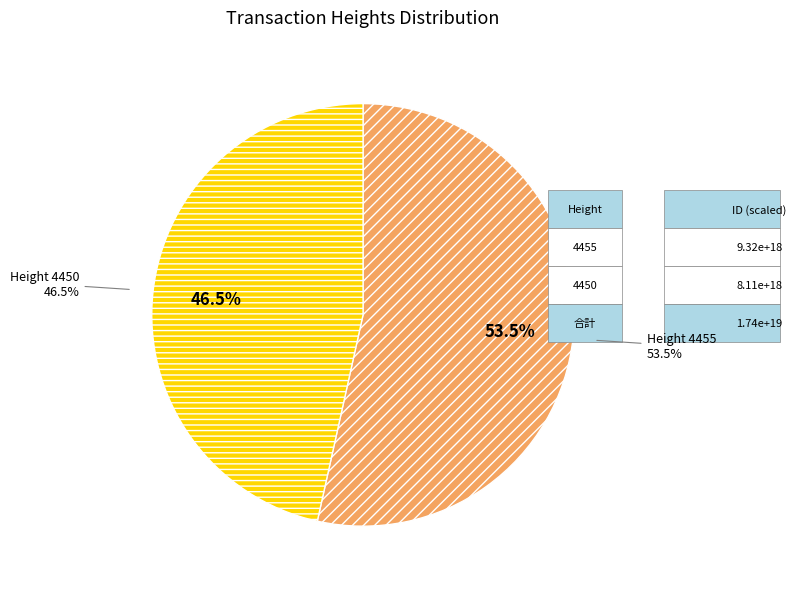

The 4455 slice represents 53% of the pie. True or false?

True